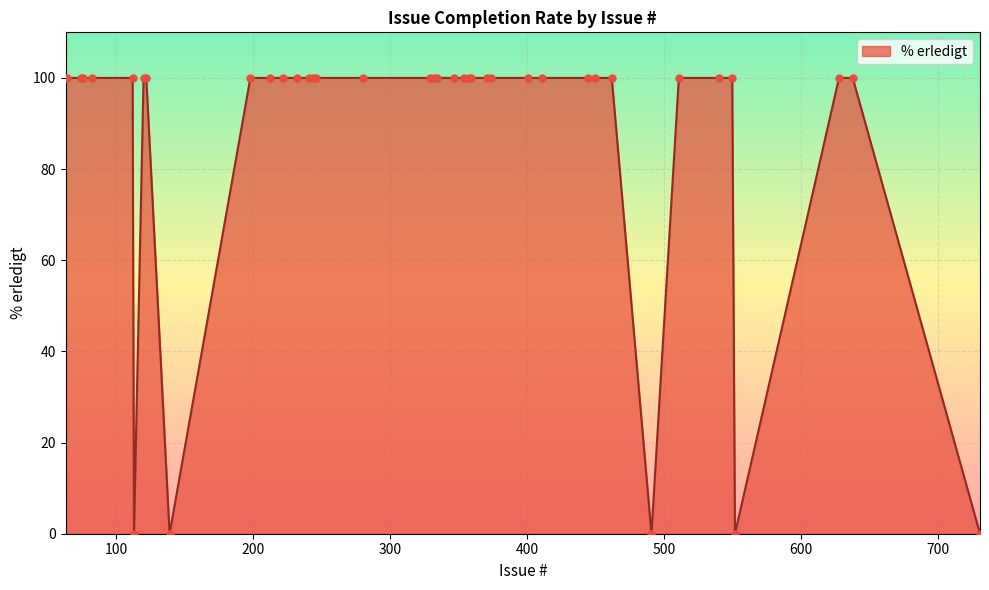

What is the difference between the maximum and minimum values?

100